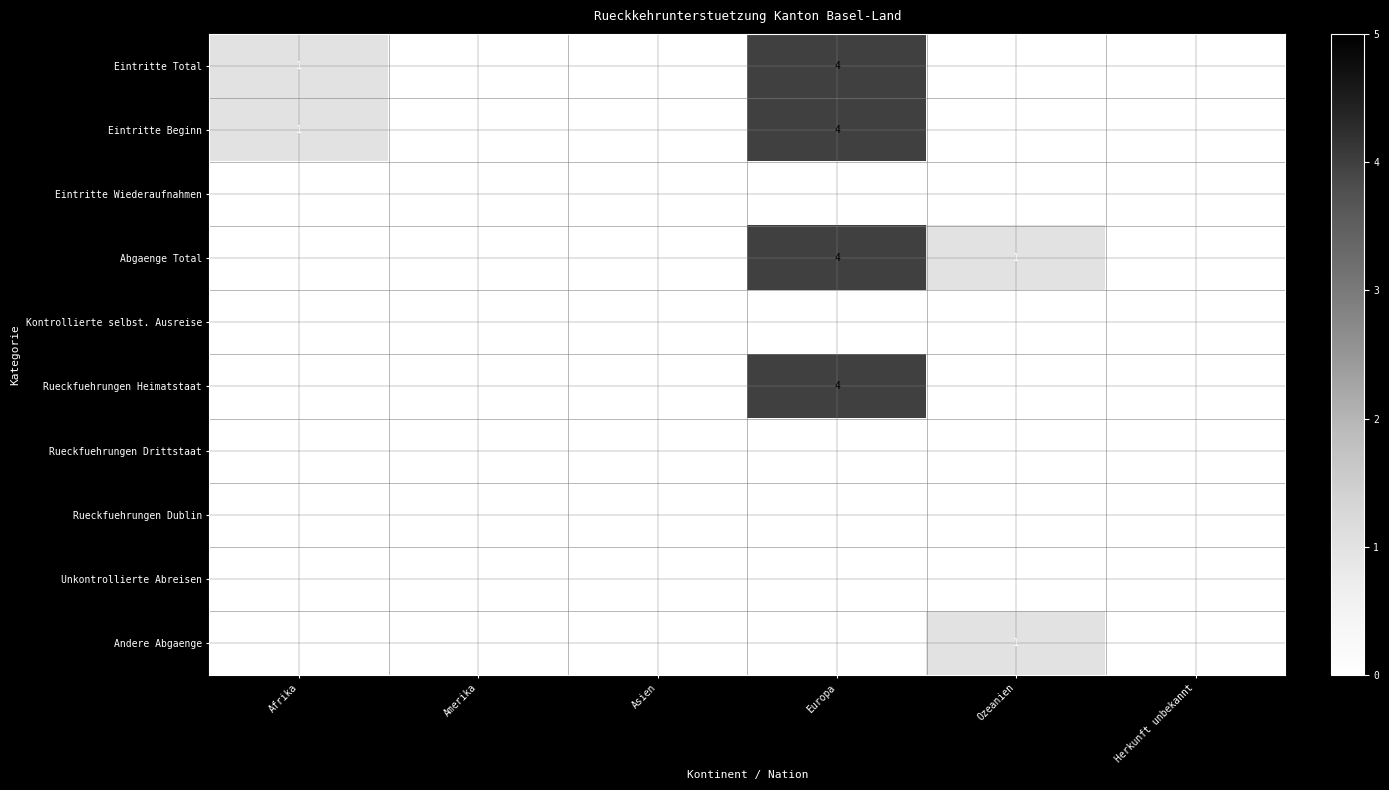

The value of Andere Abgaenge at Ozeanien is 1. True or false?

True